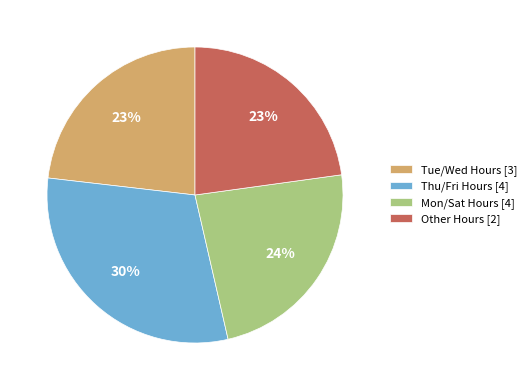

Is there any slice that represents more than half of the pie?

No